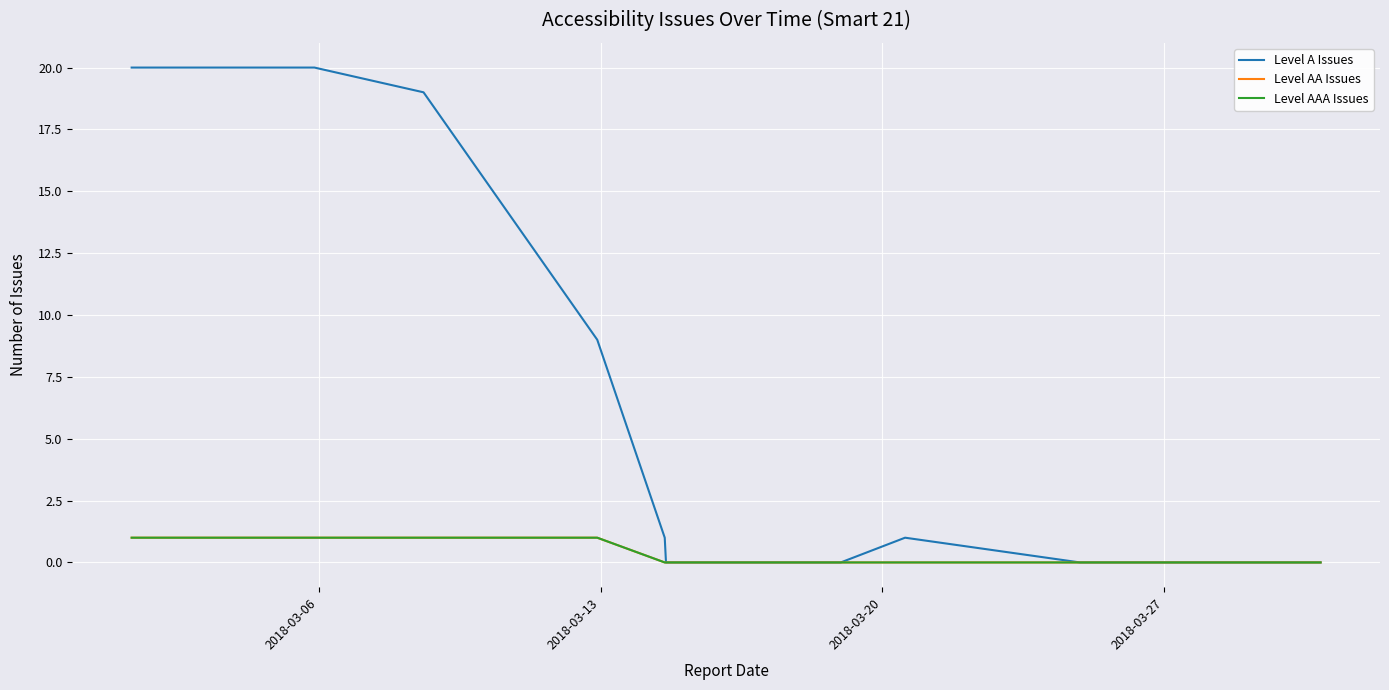

At how many categories does at least one series exceed 14?

3